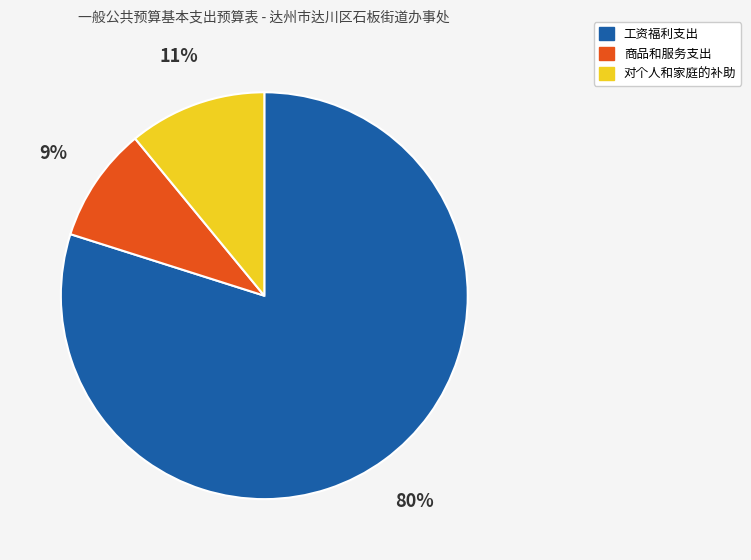

Is it true that 工资福利支出 is 93% of the pie?

False